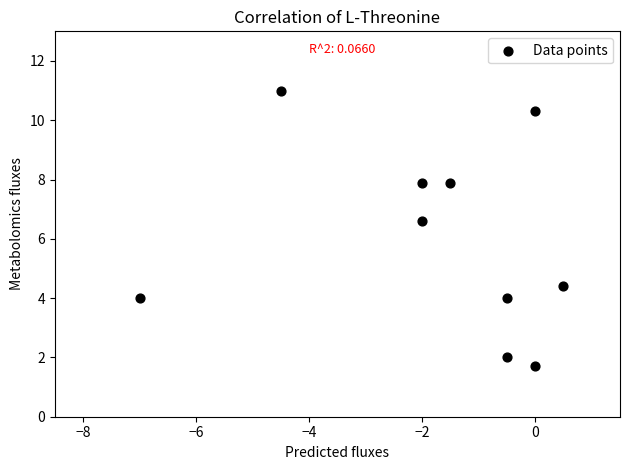

What is the average Y value?

6.0